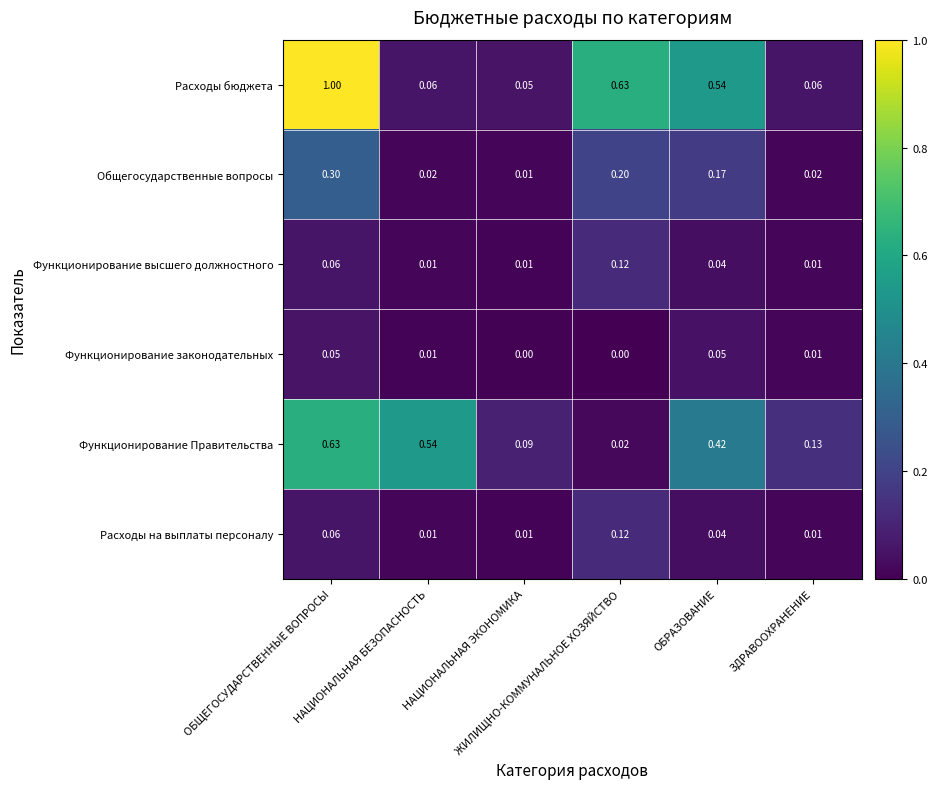

Which series has the largest total across all categories?

Расходы бюджета